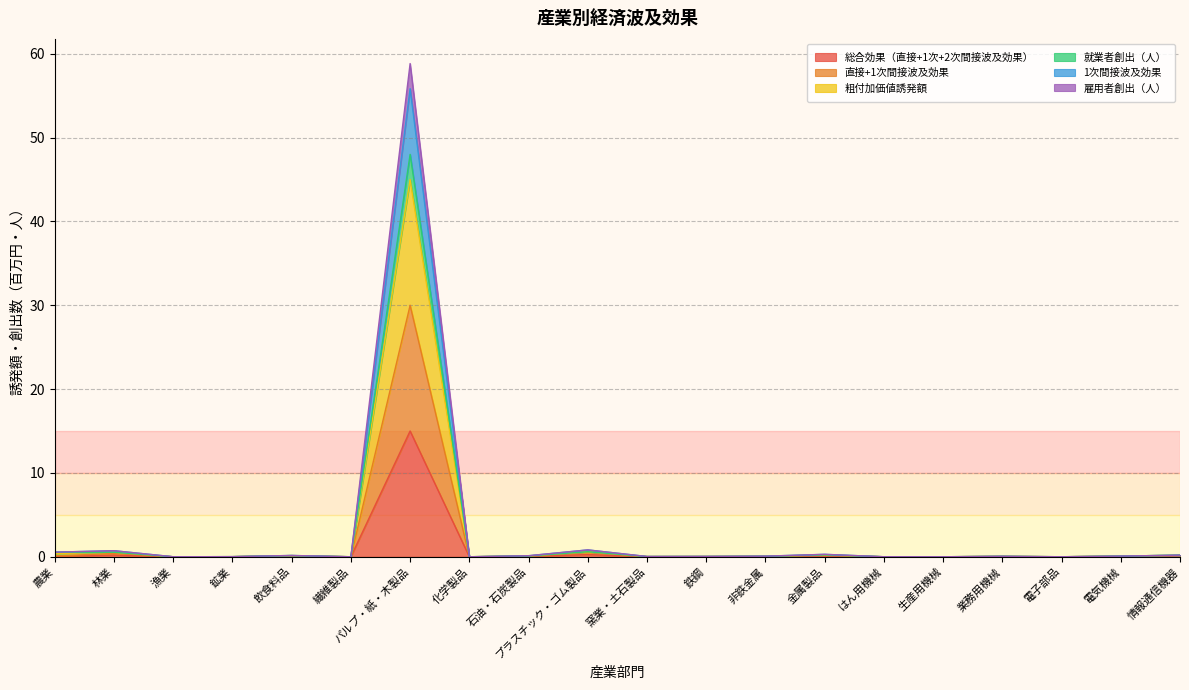

What is the difference between the highest and lowest values at プラスチック・ゴム製品?

0.6